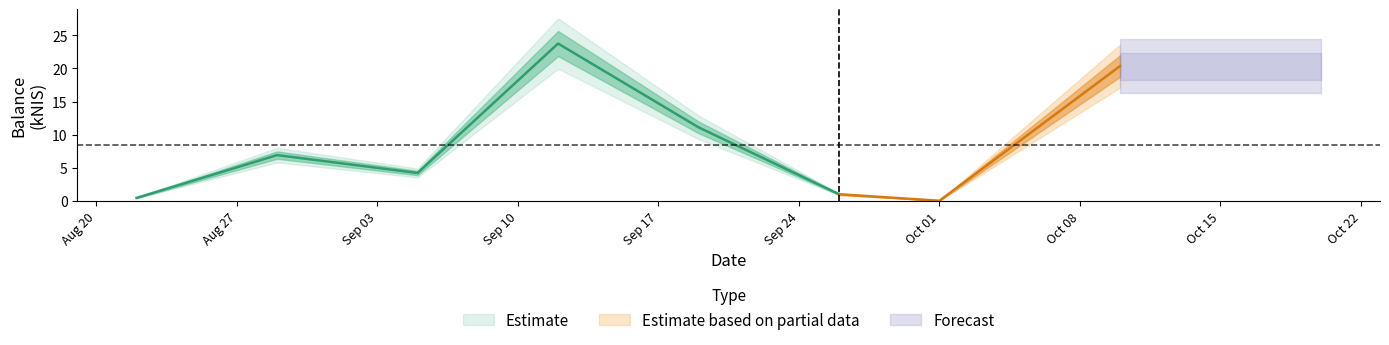

How many positive values are there?

7